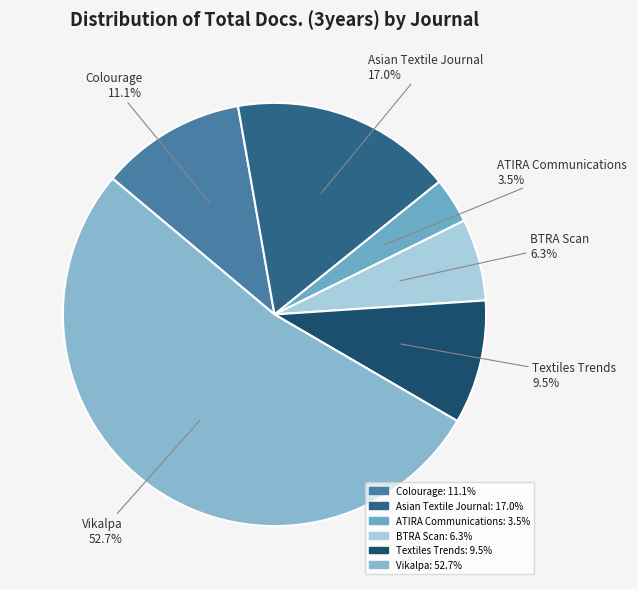

What percentage do Colourage and Asian Textile Journal together represent?

28.1%